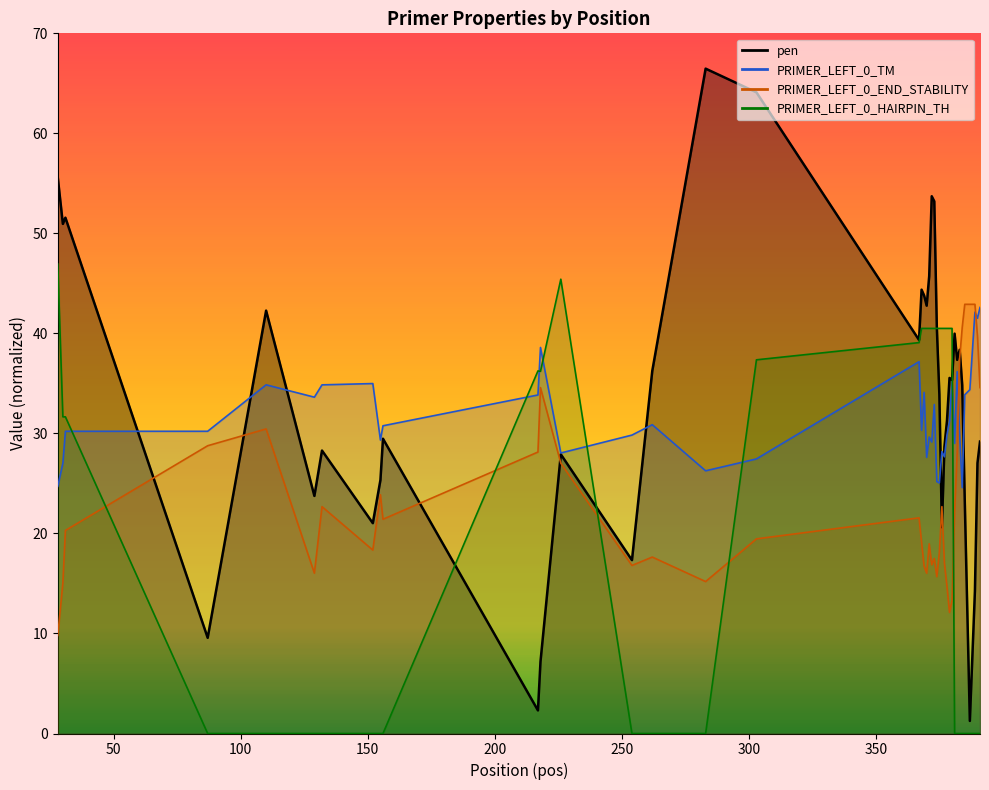

At which label does PRIMER_LEFT_0_TM first exceed 30?

31